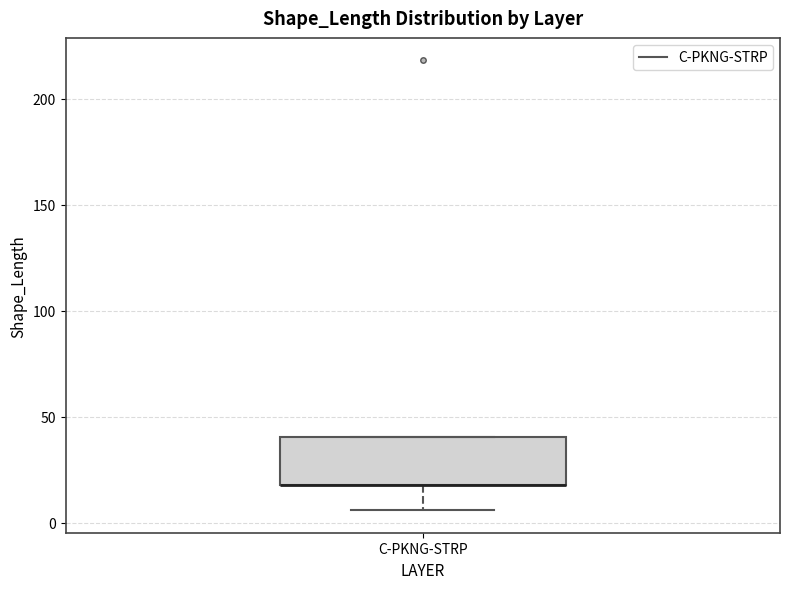

Read this box plot against the y-axis: the position of the median line, the range covered by the box, and the ends of both whiskers. The values are not printed on the chart, so give them approximately, as read against the axis.

median 20 (drawn on the box's lower edge), box 20 to 40, whiskers 5 to 40